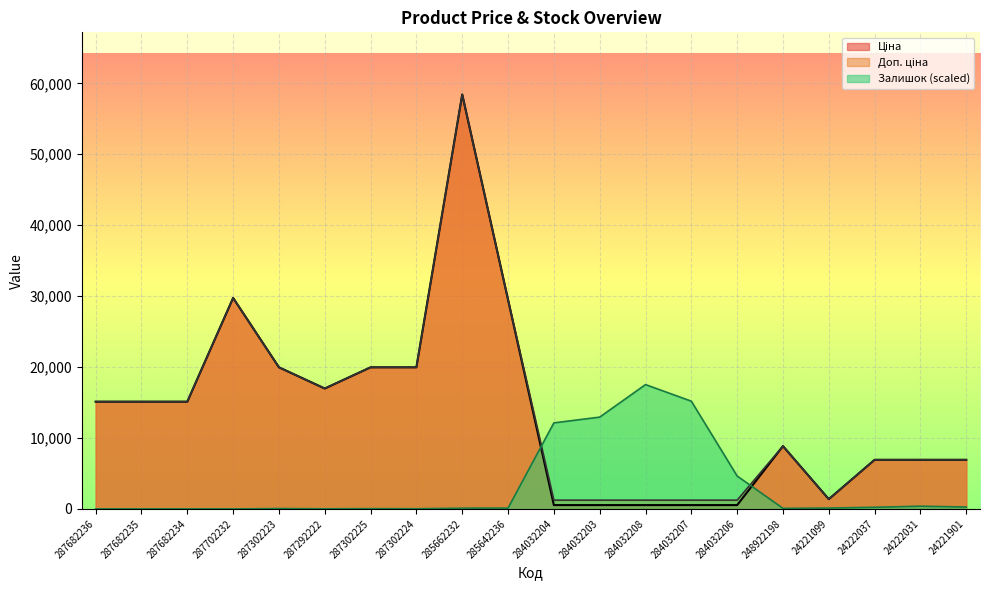

What is the average value of the Ціна series?

13679.9